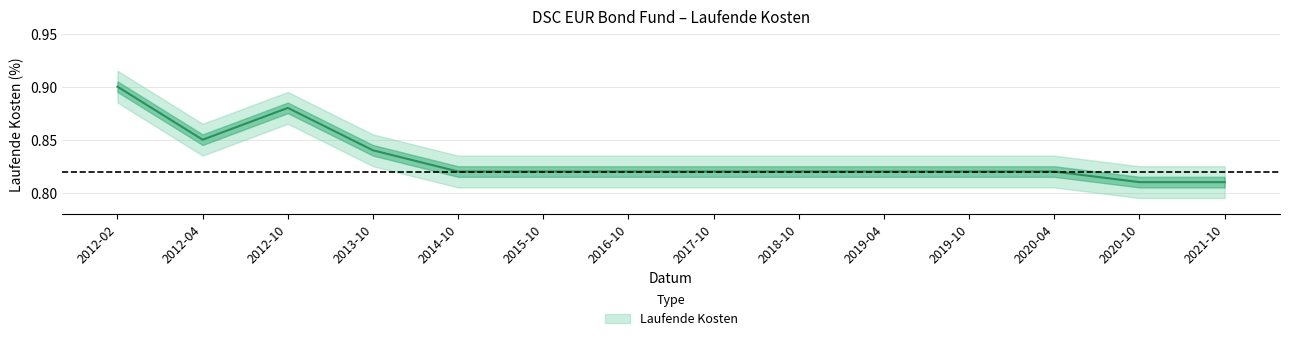

True or false: there are more than 1 points higher than both neighbors.

False